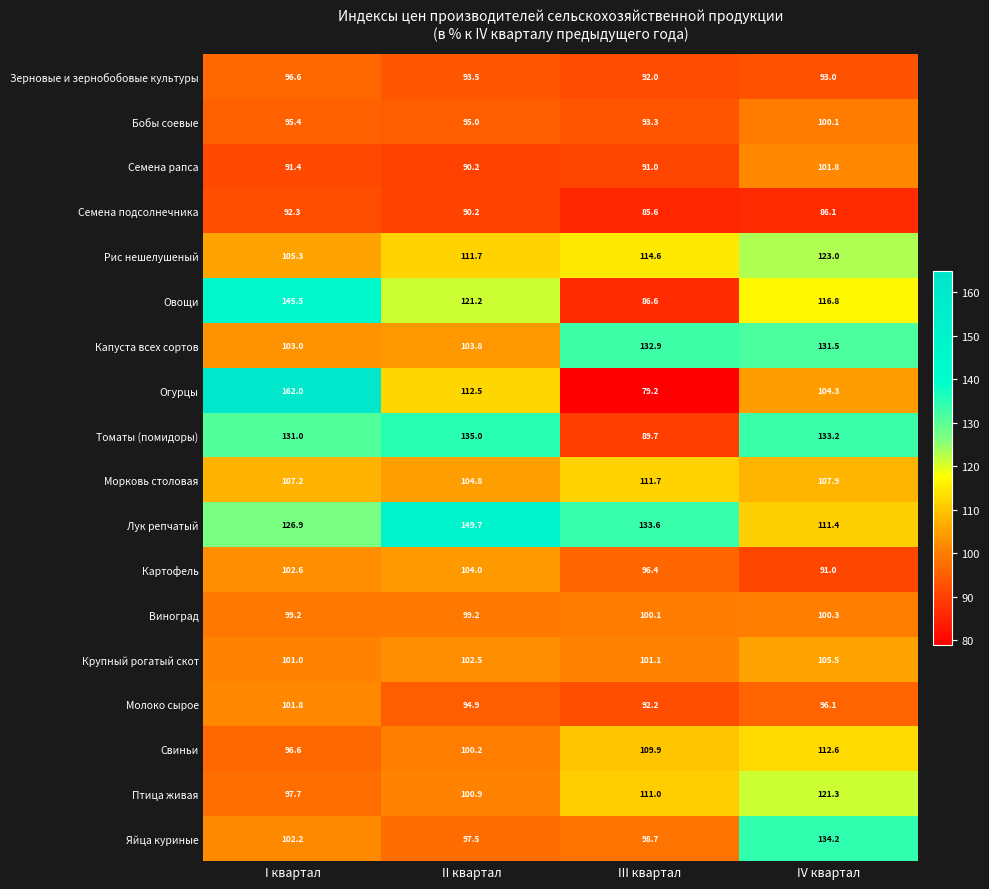

What is the total value across all series at III квартал?

1819.6